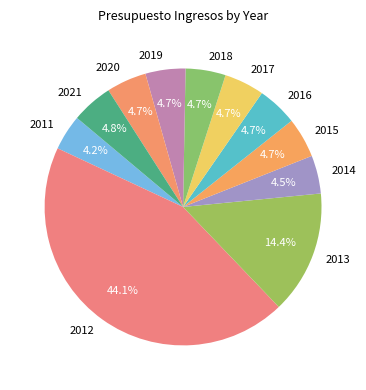

What is the ratio of the value at 2013 to the value at 2021?

3.0